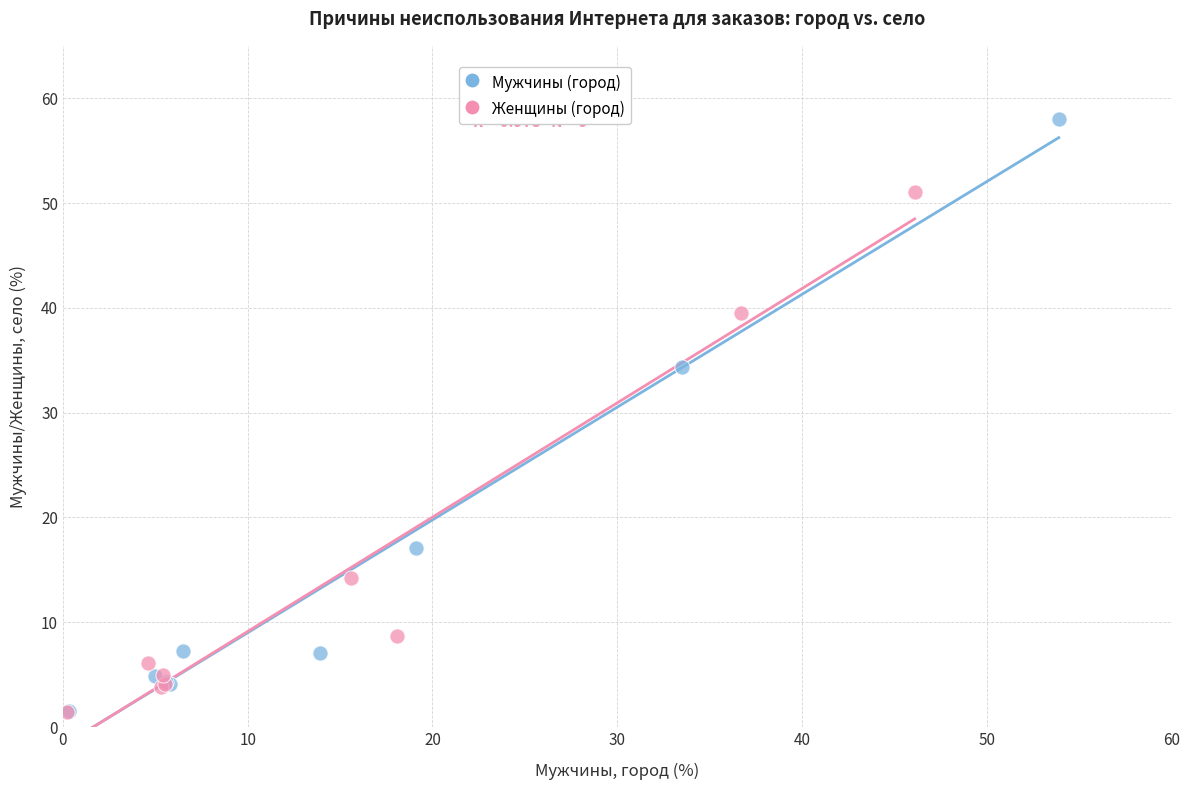

Which series has the largest Y range (max minus min)?

Мужчины (город)